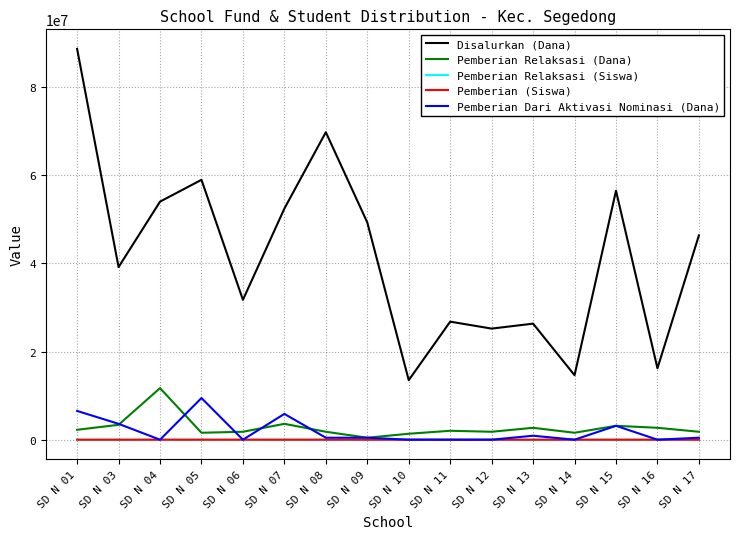

Which series changed the most between SD N 09 and SD N 14?

Disalurkan (Dana)